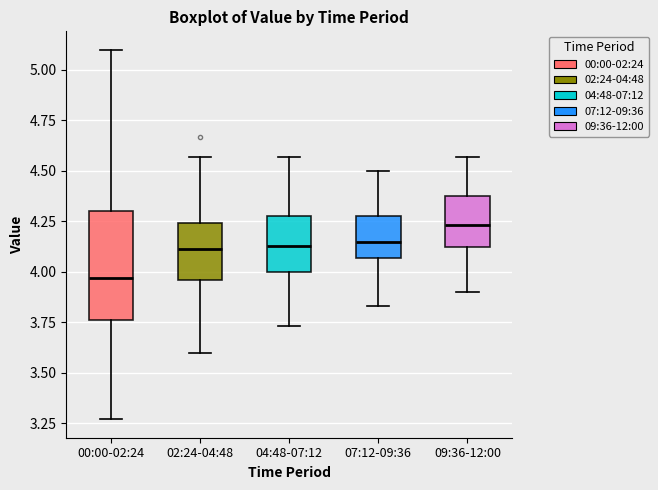

Reading left to right, read every box against the y-axis: the position of its median line, the range the box covers, and the ends of its whiskers. The values are not printed on the chart, so give them approximately, as read against the axis.

00:00-02:24: median 3.95, box 3.75 to 4.30, whiskers 3.25 to 5.10
02:24-04:48: median 4.10, box 3.95 to 4.25, whiskers 3.60 to 4.55
04:48-07:12: median 4.15, box 4.00 to 4.30, whiskers 3.75 to 4.55
07:12-09:36: median 4.15, box 4.05 to 4.30, whiskers 3.85 to 4.50
09:36-12:00: median 4.25, box 4.10 to 4.40, whiskers 3.90 to 4.55